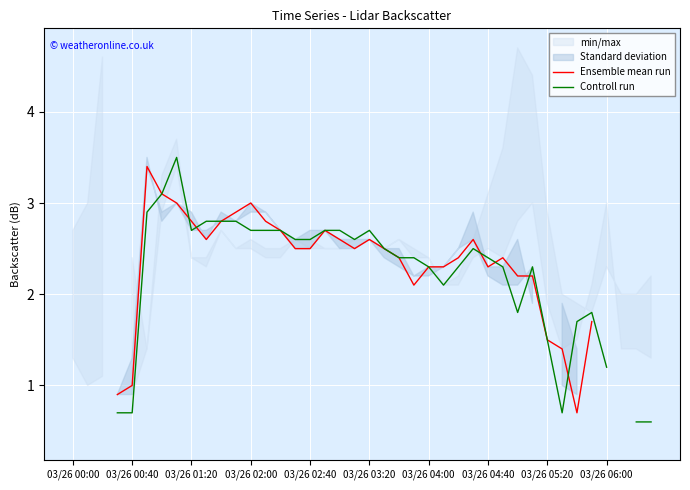

How many times do Controll run and Ensemble mean run cross each other?

6